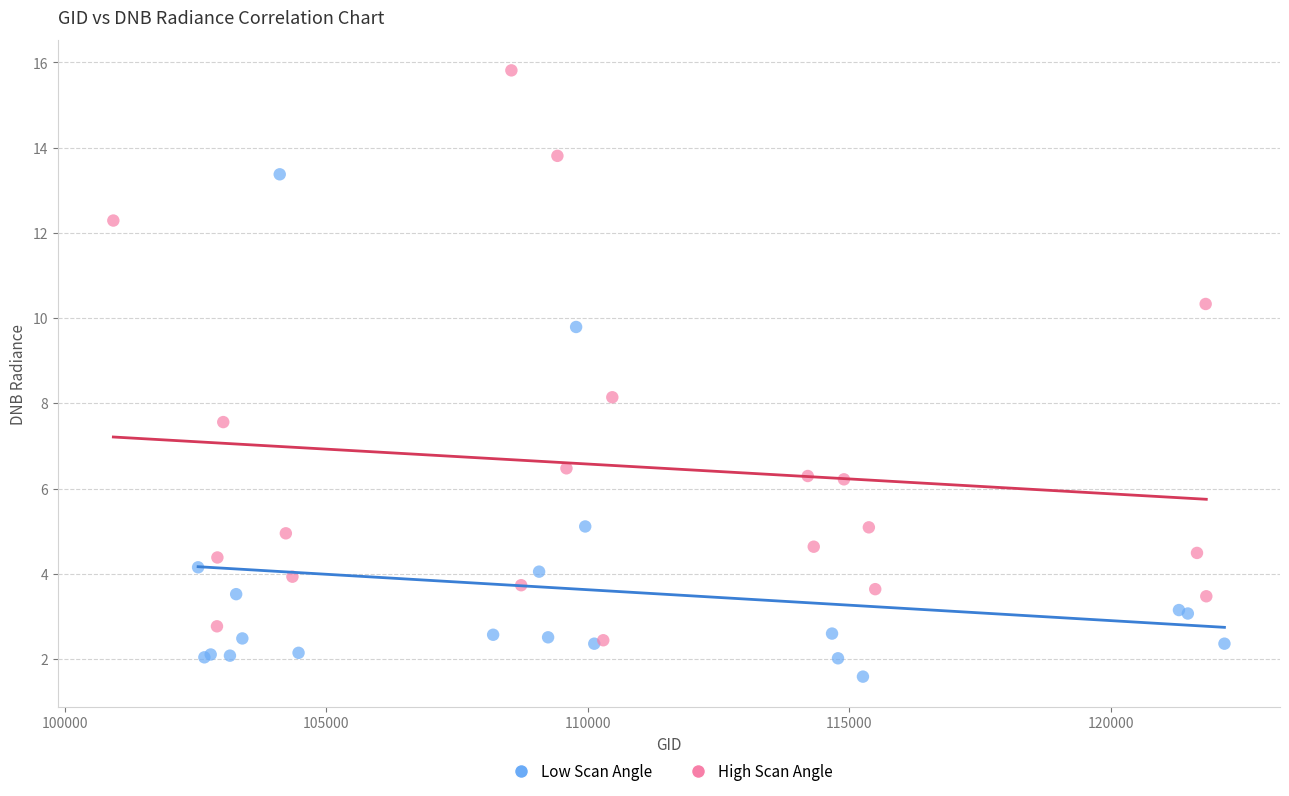

Which series reaches the minimum Y coordinate?

Low Scan Angle